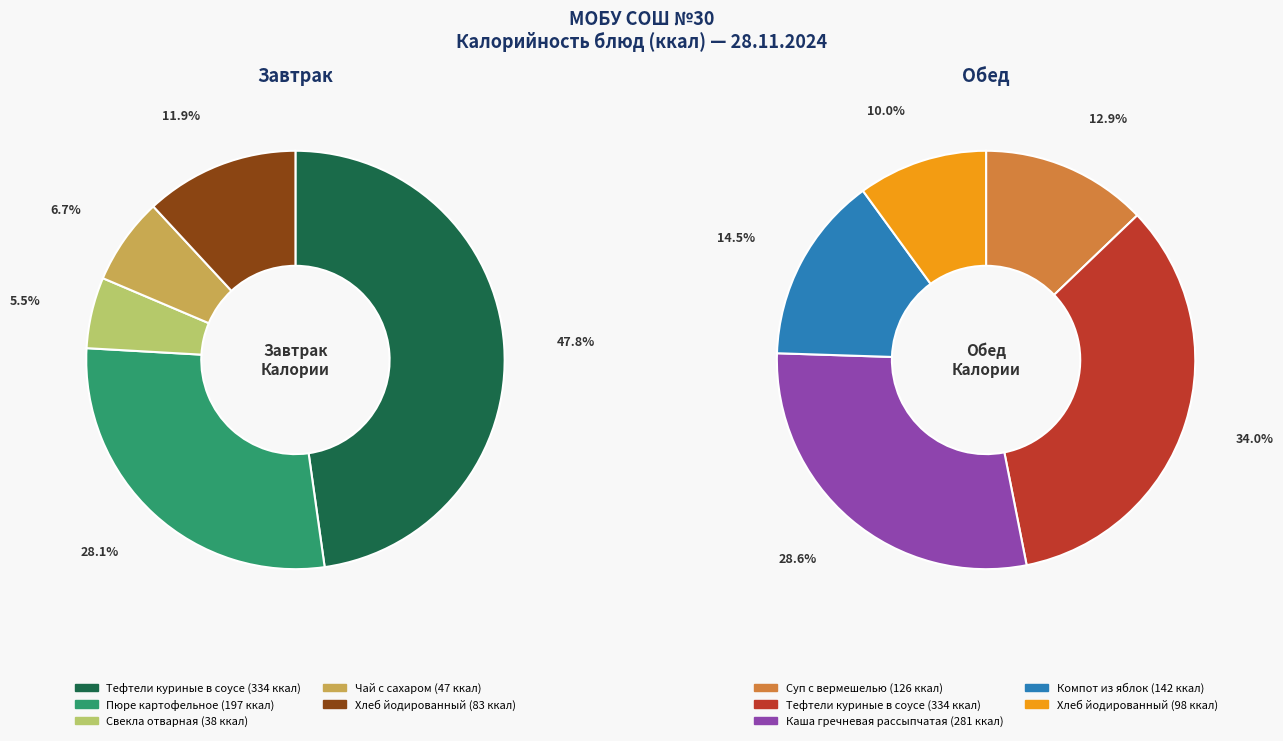

To the nearest percent, what is the difference between the 0 and 4 slice percentages?

3%